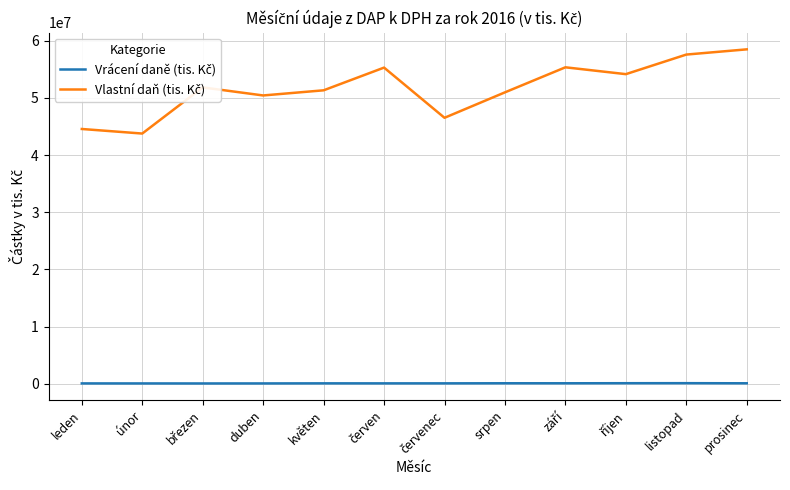

What is the minimum value shown in the chart?

63305.9